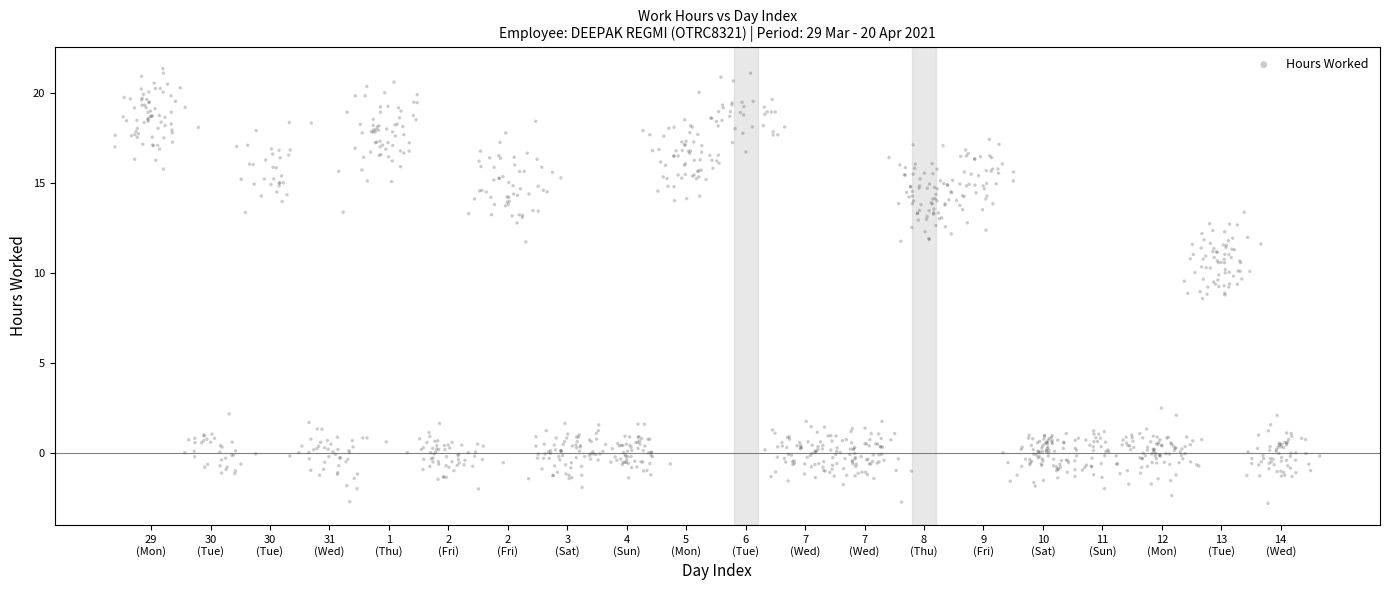

What is the range of Y values (max minus min)?

24.2